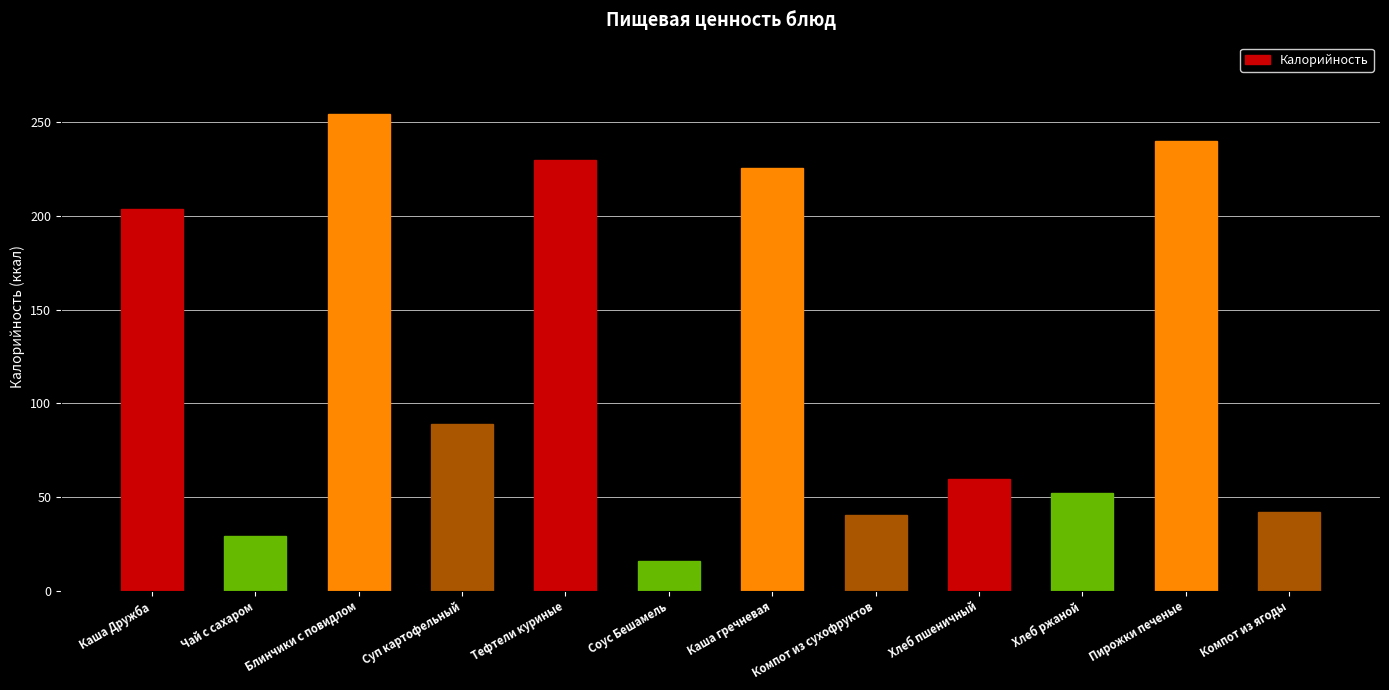

Between Соус Бешамель and Тефтели куриные, which is larger?

Тефтели куриные